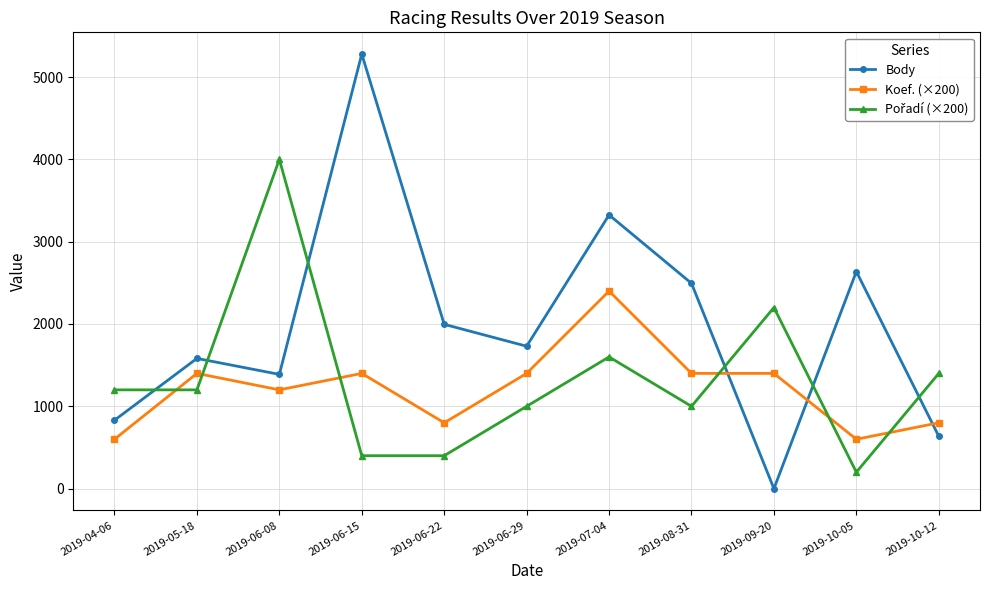

True or false: Koef. (×200) and Body cross at least once.

True